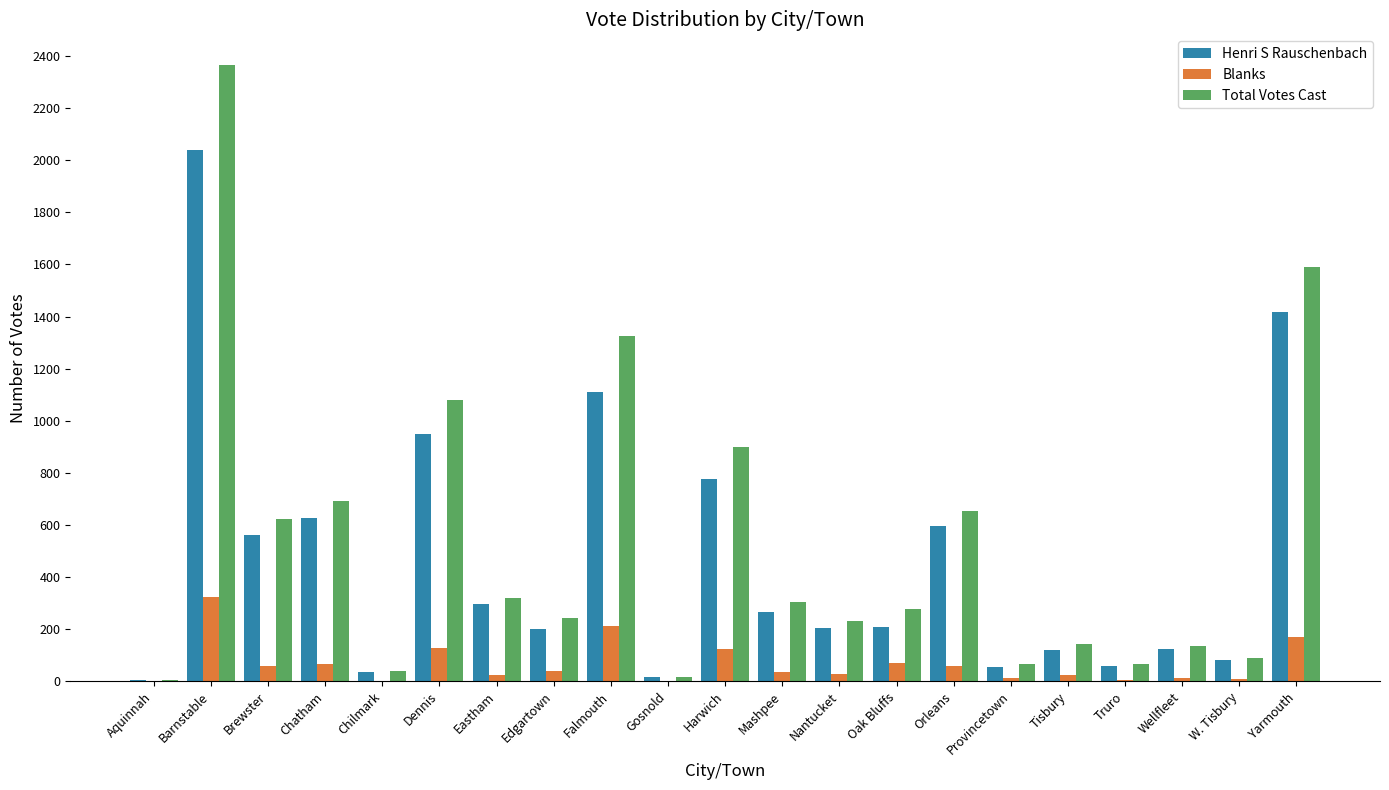

Where does the Total Votes Cast series first go above 278?

Barnstable